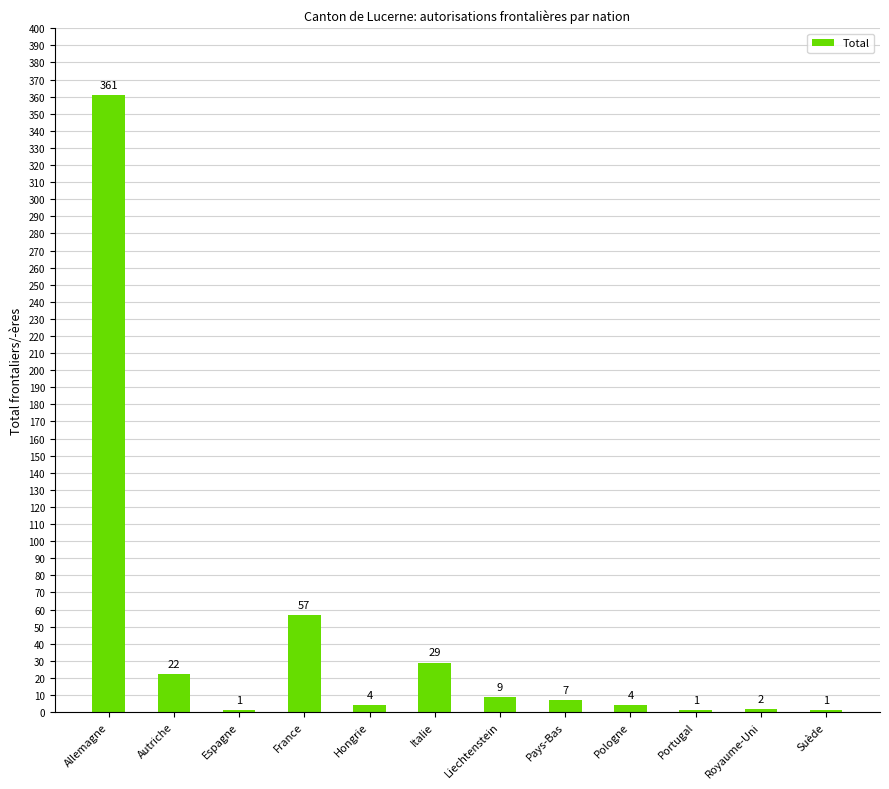

What is the change in value from Allemagne to France?

-304